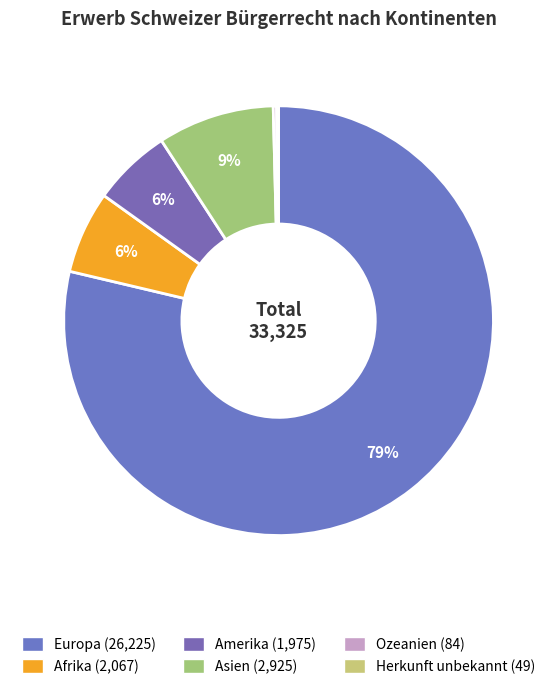

Does Afrika account for over 50% of the chart?

No